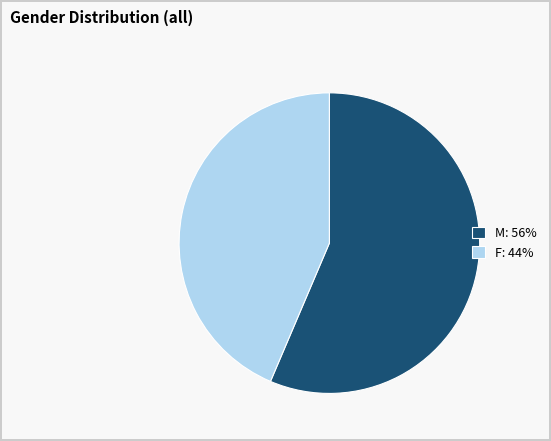

Is the sum of M and F greater than half?

Yes